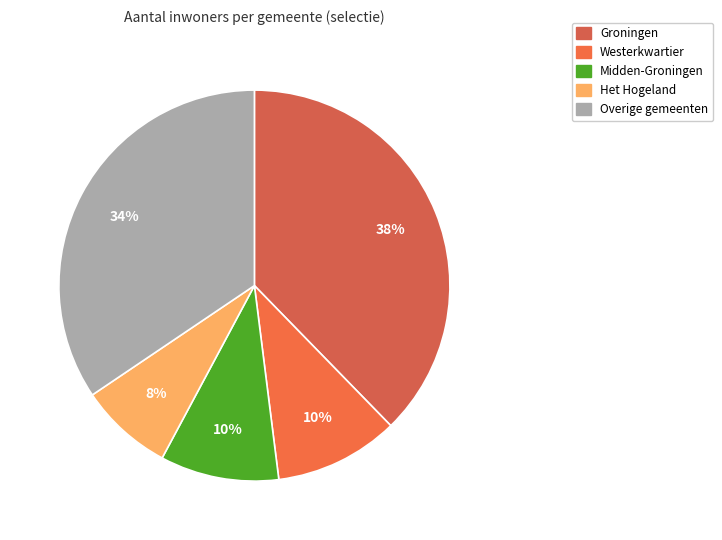

Count the number of slices in the pie.

5